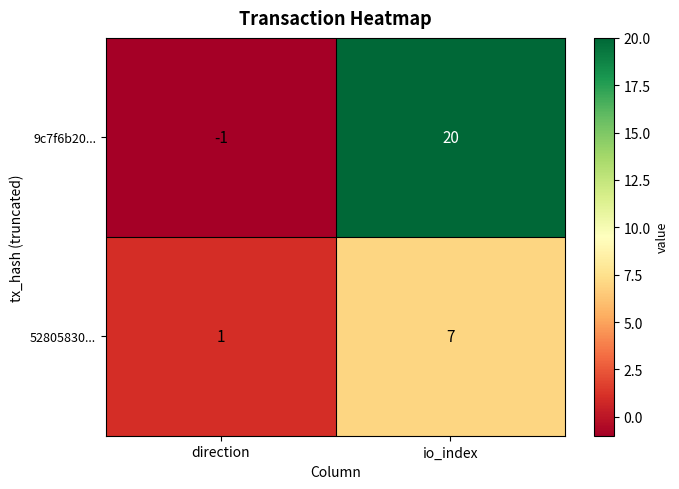

List the series in order of their peak value, lowest first.

52805830..., 9c7f6b20...